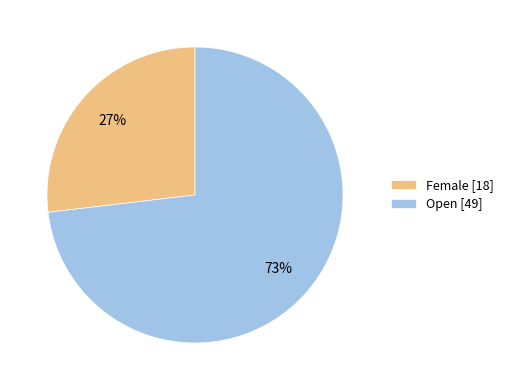

Which category has the biggest portion of the pie?

Open [49]